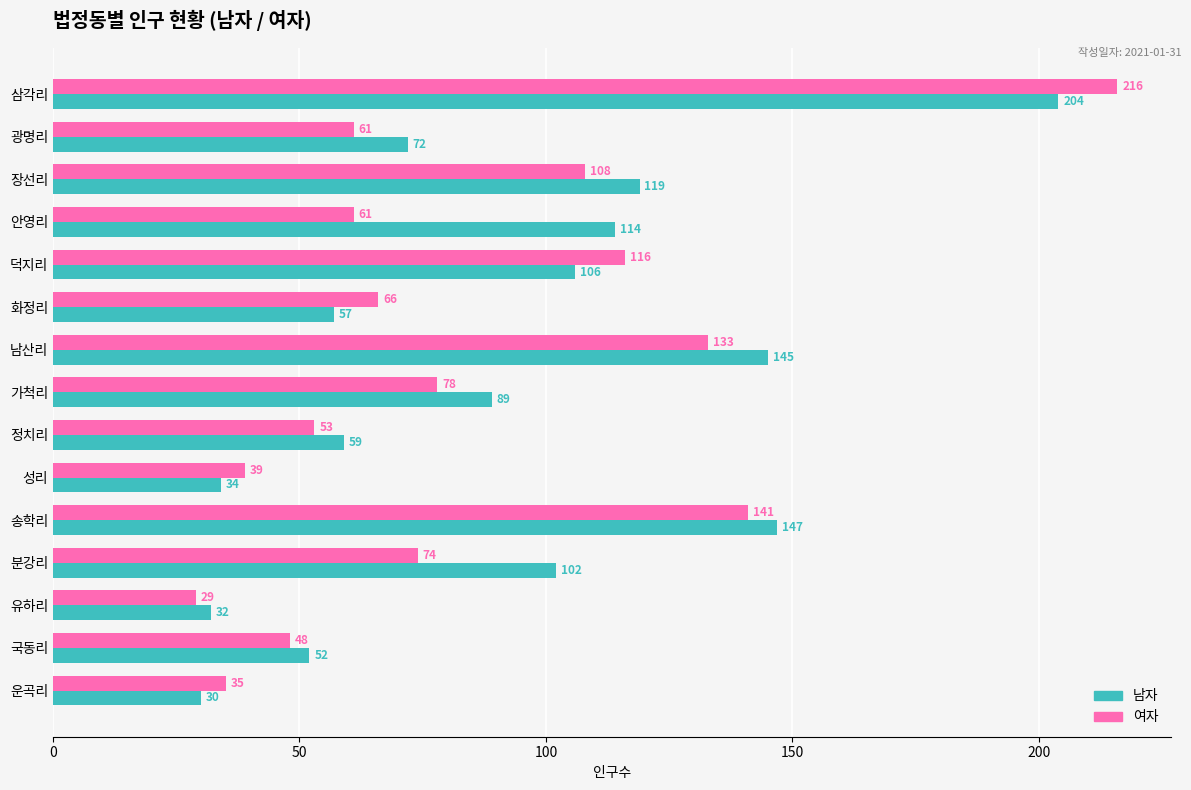

List the series in order of their overall mean, highest first.

남자, 여자